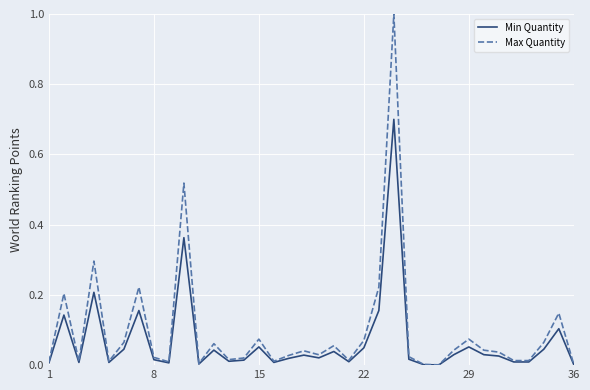

Which series has the widest spread of values?

Max Quantity